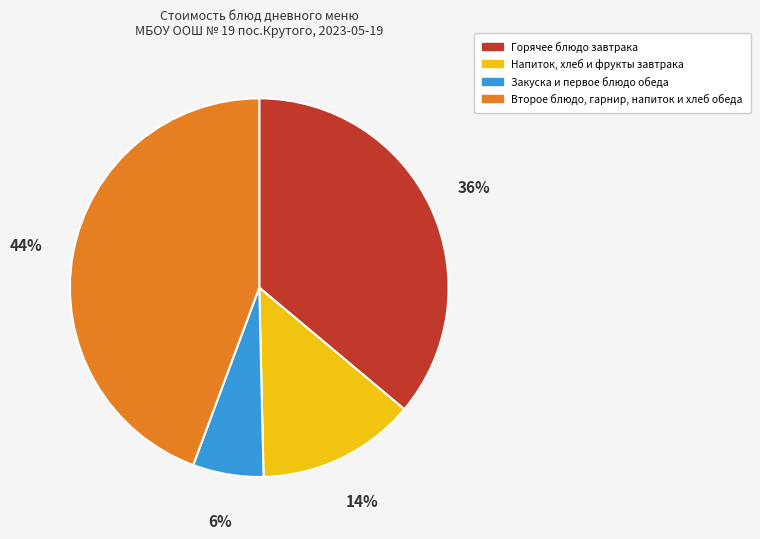

Does any single category account for the majority?

No